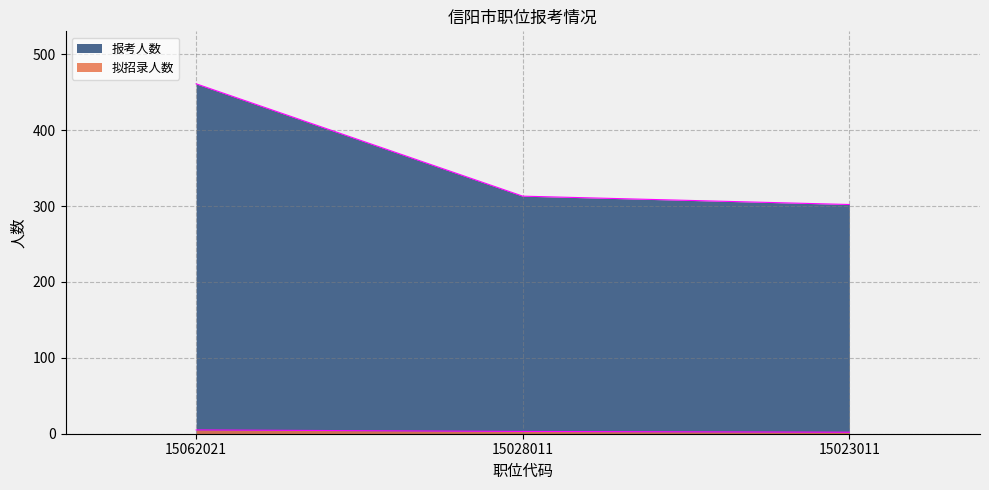

At which label does 拟招录人数 reach its minimum?

15023011